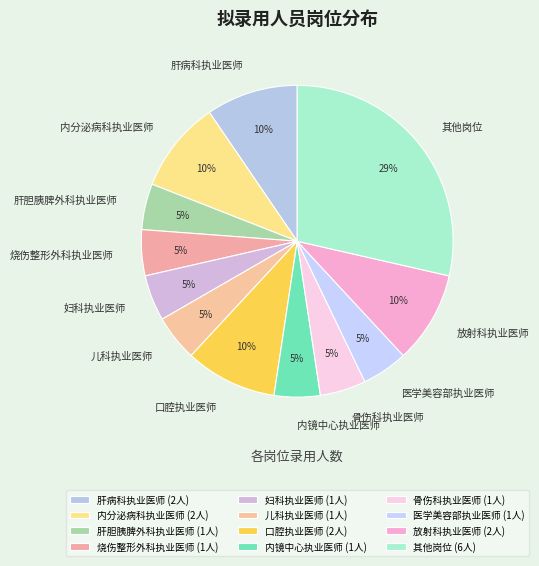

How many segments does this pie chart have?

12